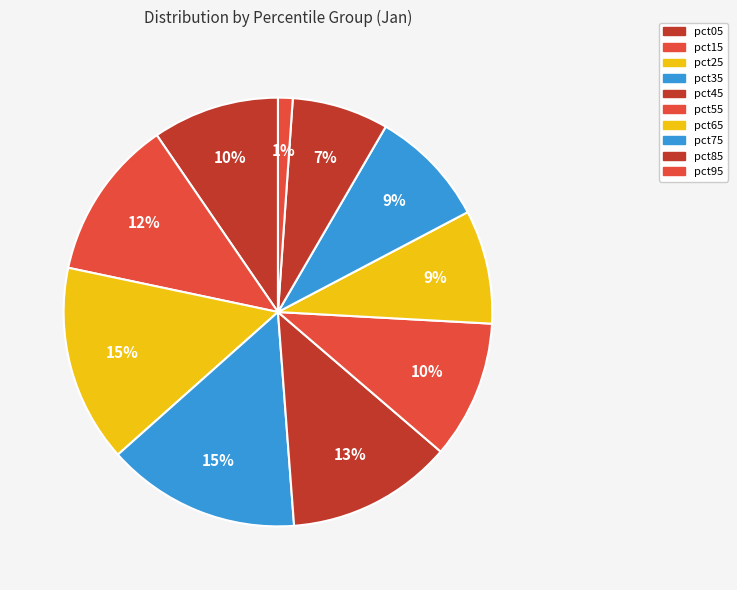

Does any single category account for the majority?

No